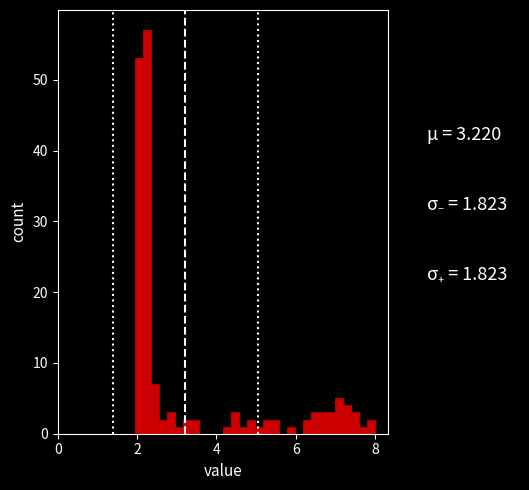

Read against the x-axis, roughly where is the centre of the tallest bar?

2.2